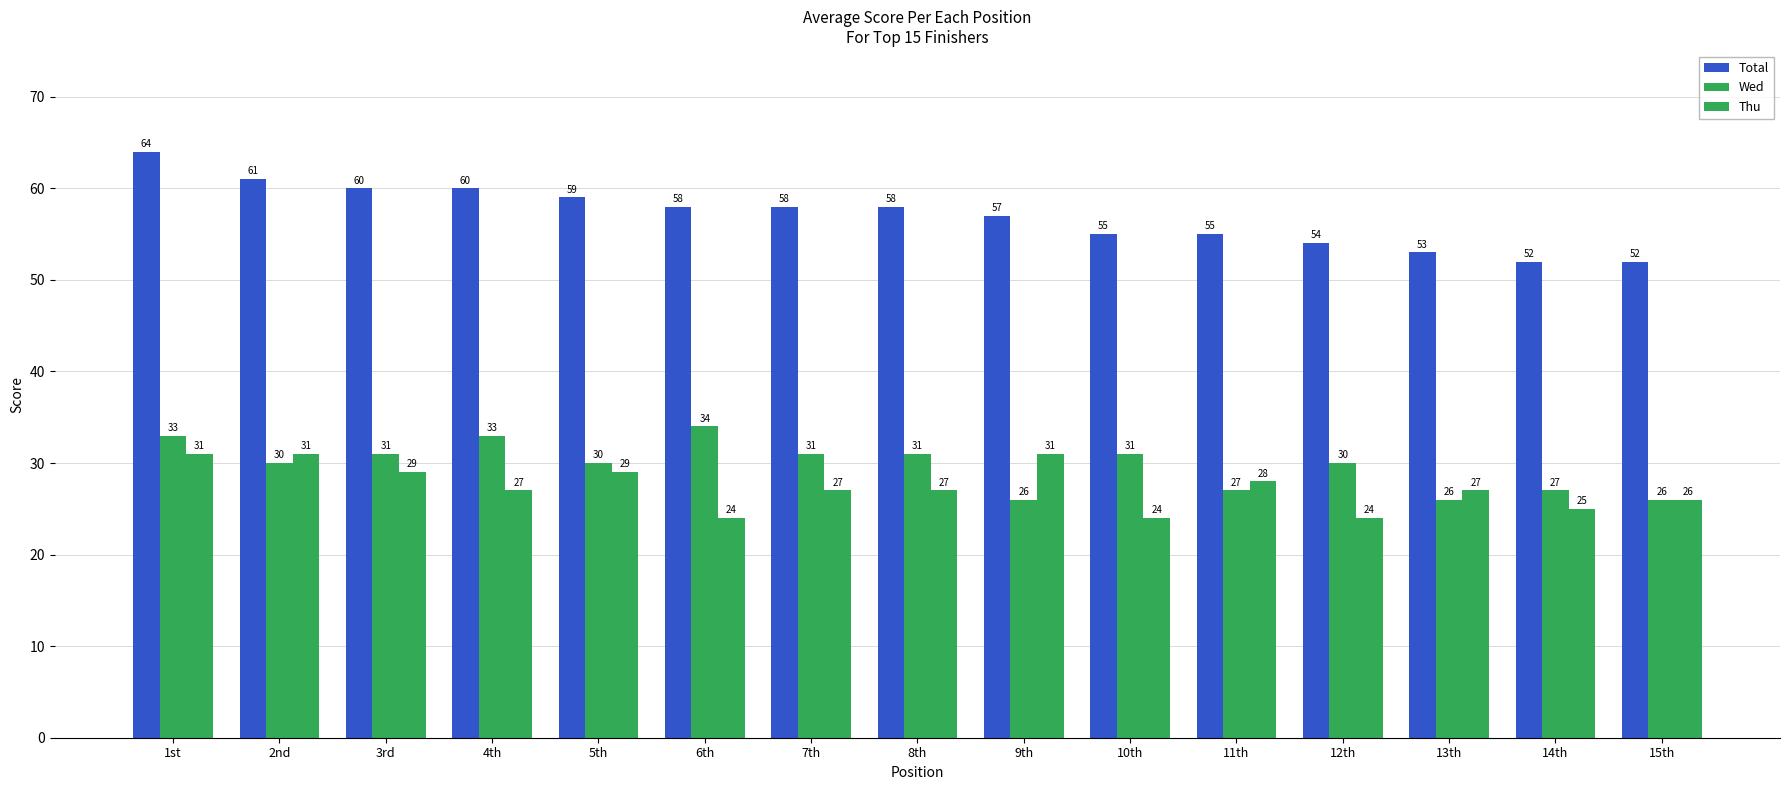

Is it true that Total equals 32 at 10th?

False